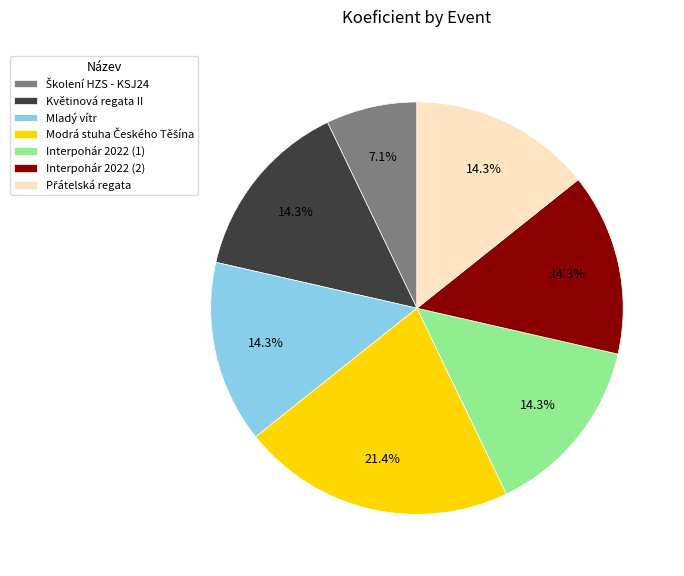

Combined, what portion of the pie is Interpohár 2022 (2) and Květinová regata II?

28.6%